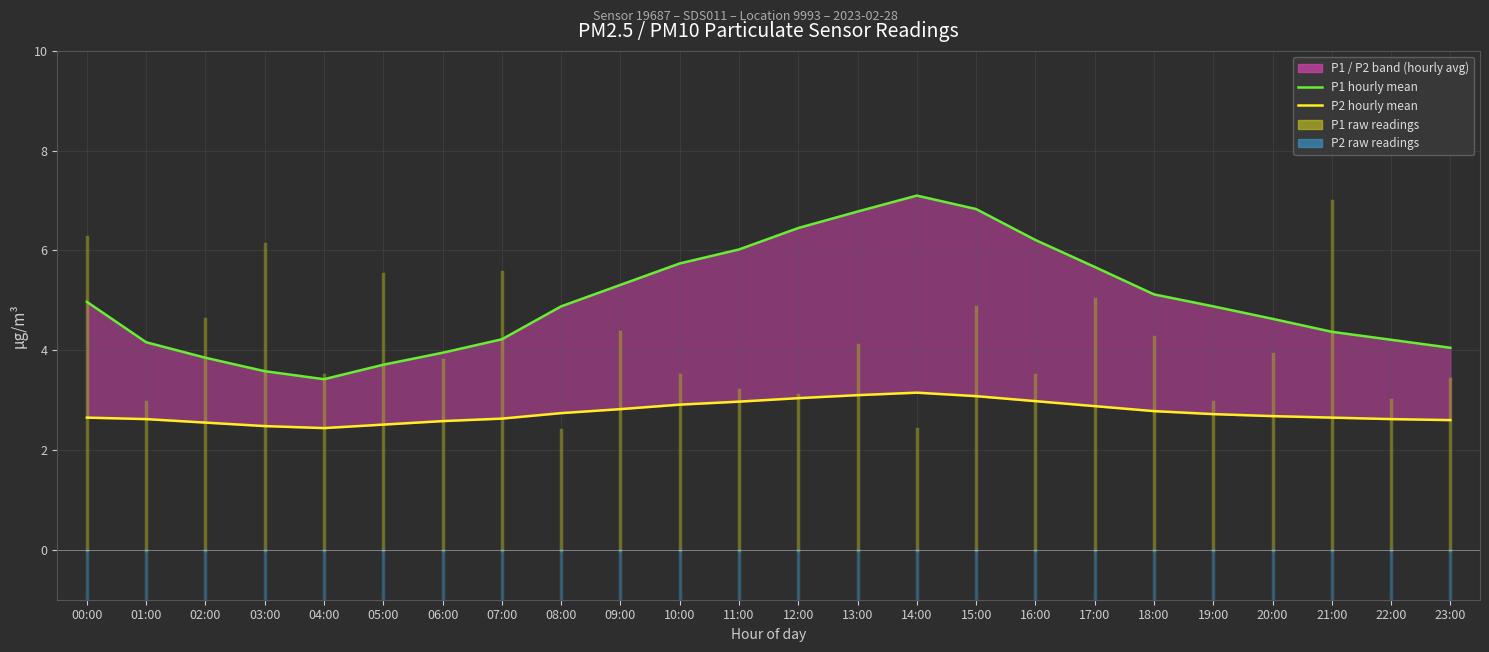

Is the value of P2 hourly mean at 17:00 greater than the value of P1 hourly mean at 07:00?

No